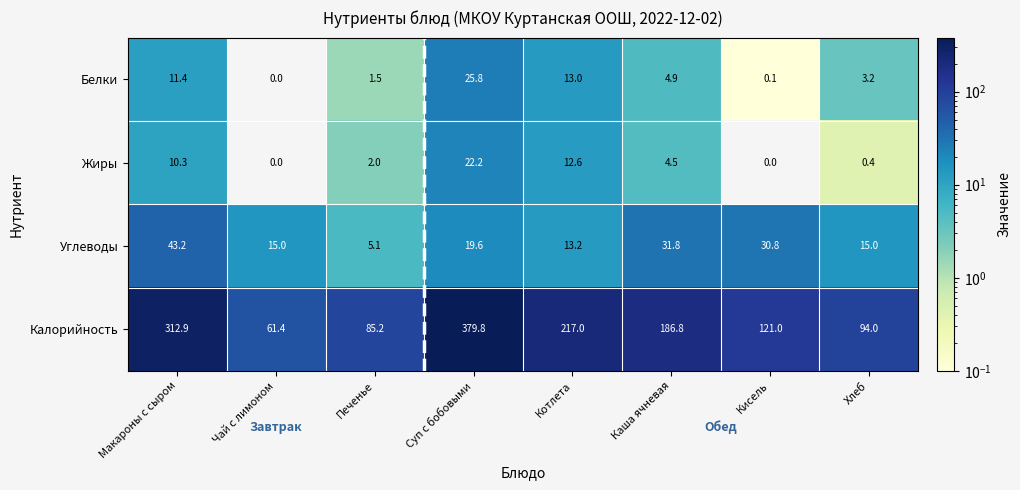

What is the total value across all series at Макароны с сыром?

377.8